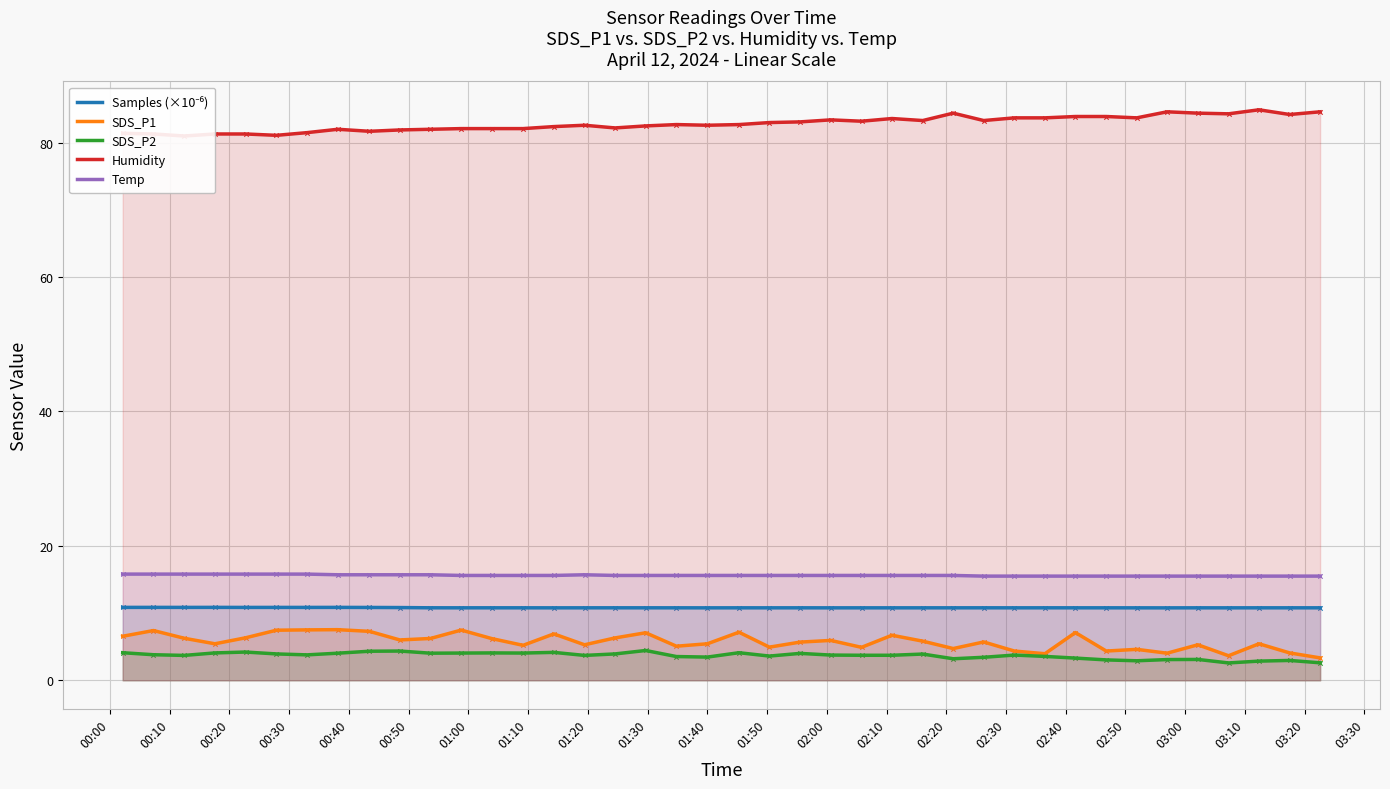

At how many categories does at least one series exceed 46?

40